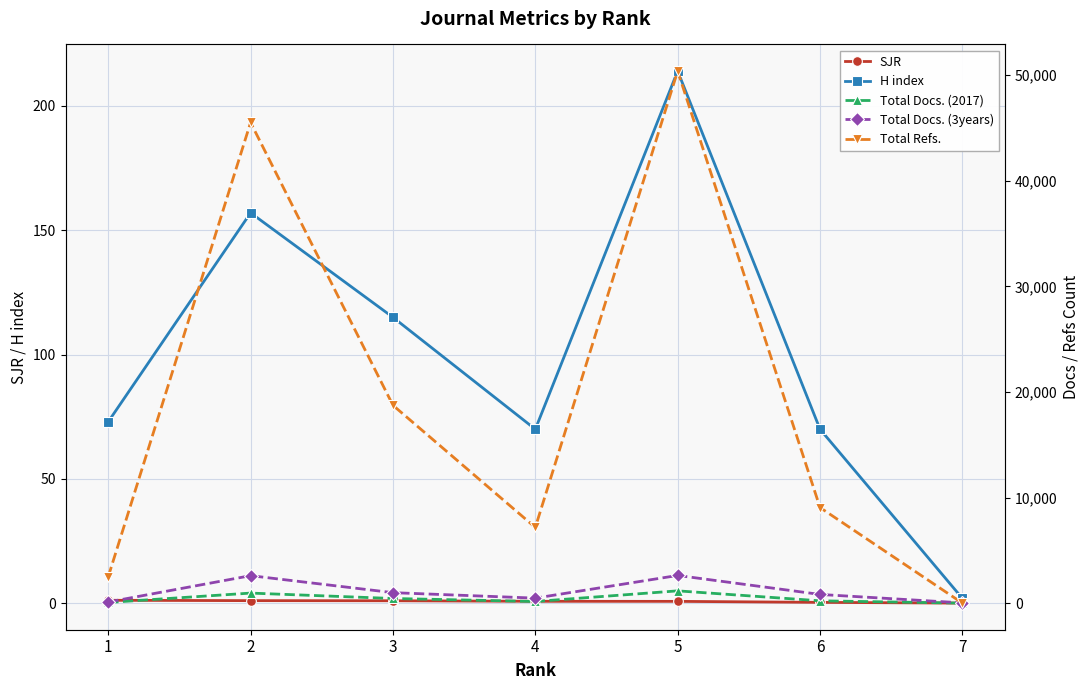

What are all the series names shown in the legend?

SJR, H index, Total Docs. (2017), Total Docs. (3years), Total Refs.